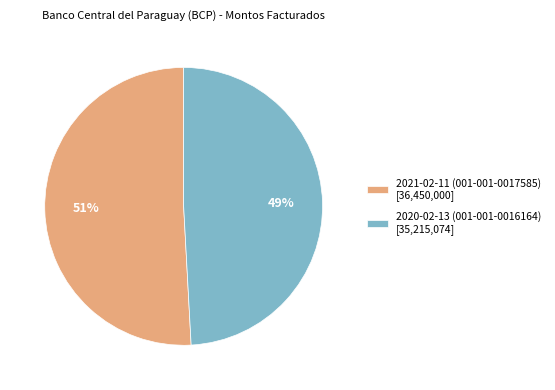

Which category has the smallest portion of the pie?

2020-02-13 (001-001-0016164)